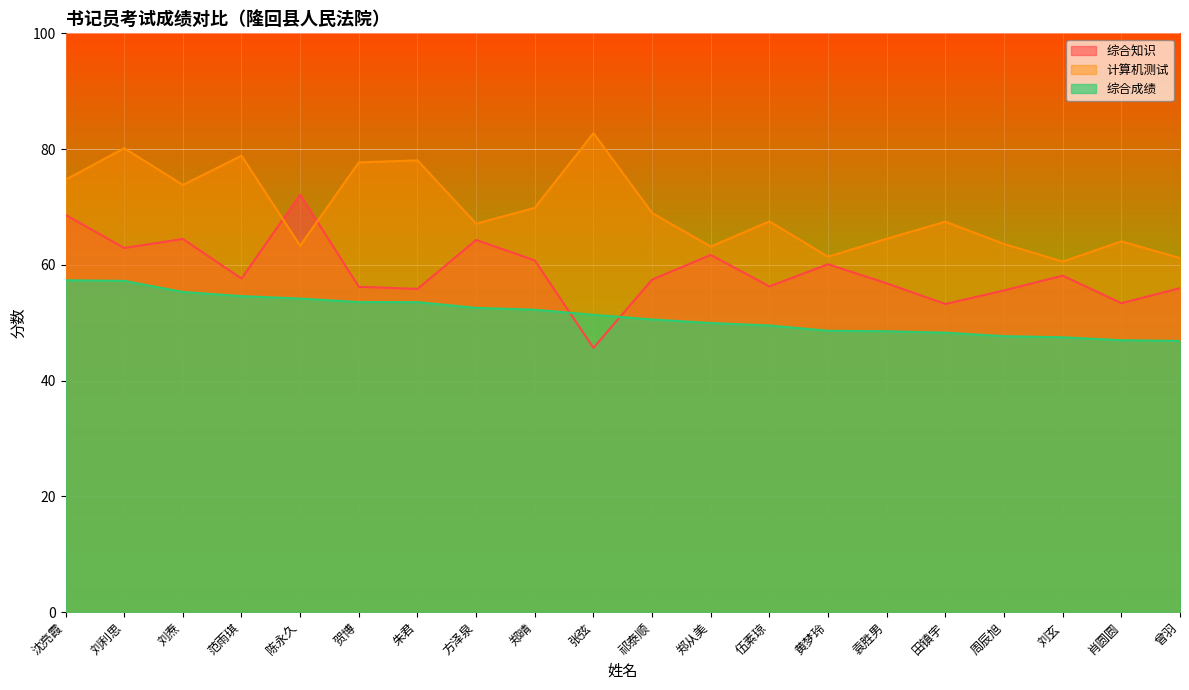

What is the maximum value shown in the chart?

82.8